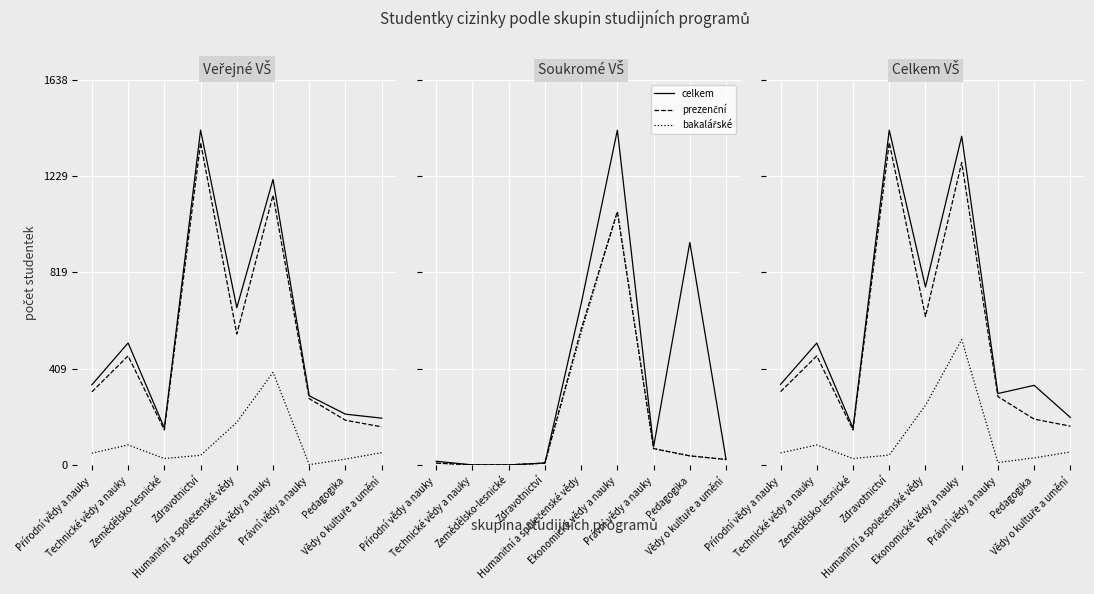

At which category is the sum across all series the highest?

Ekonomické vědy a nauky